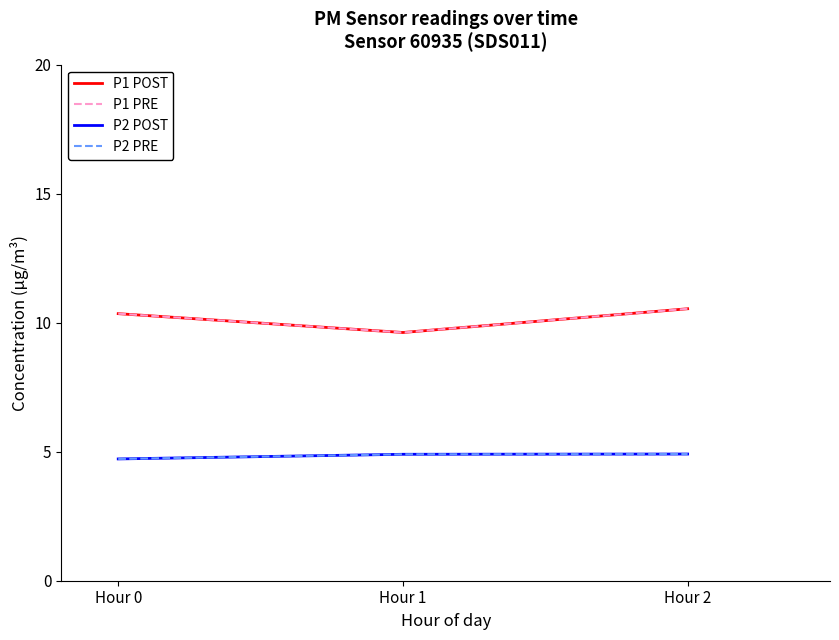

Count the P1 PRE values in the range 9 to 10.

1